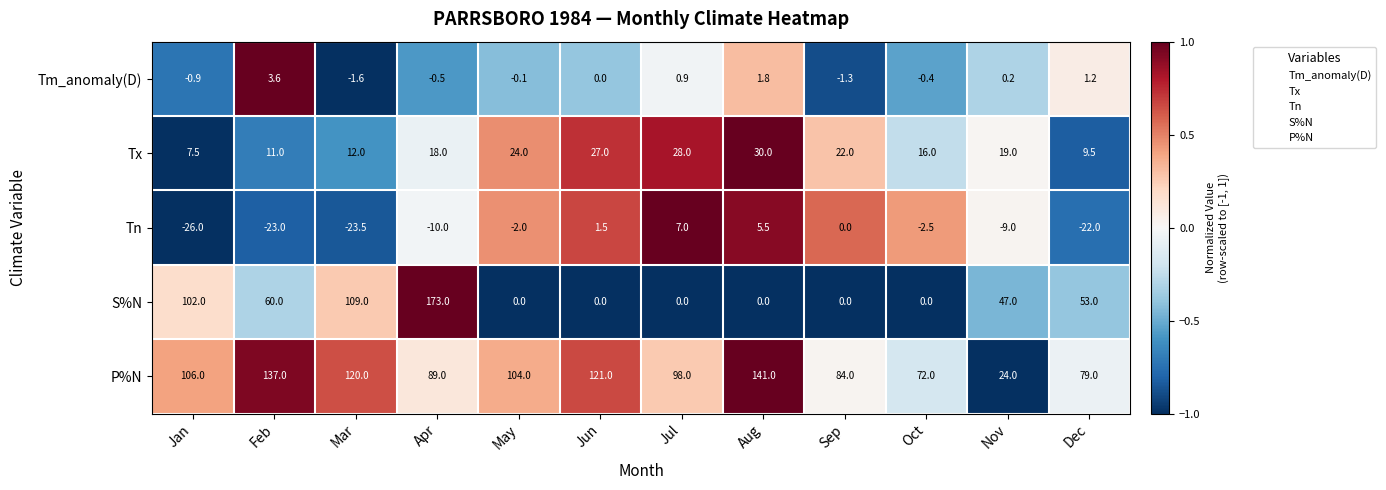

Which label corresponds to the largest value in the chart?

Apr